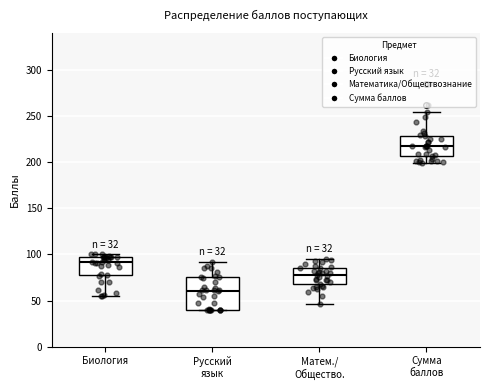

Which box's median line is the highest?

Сумма баллов